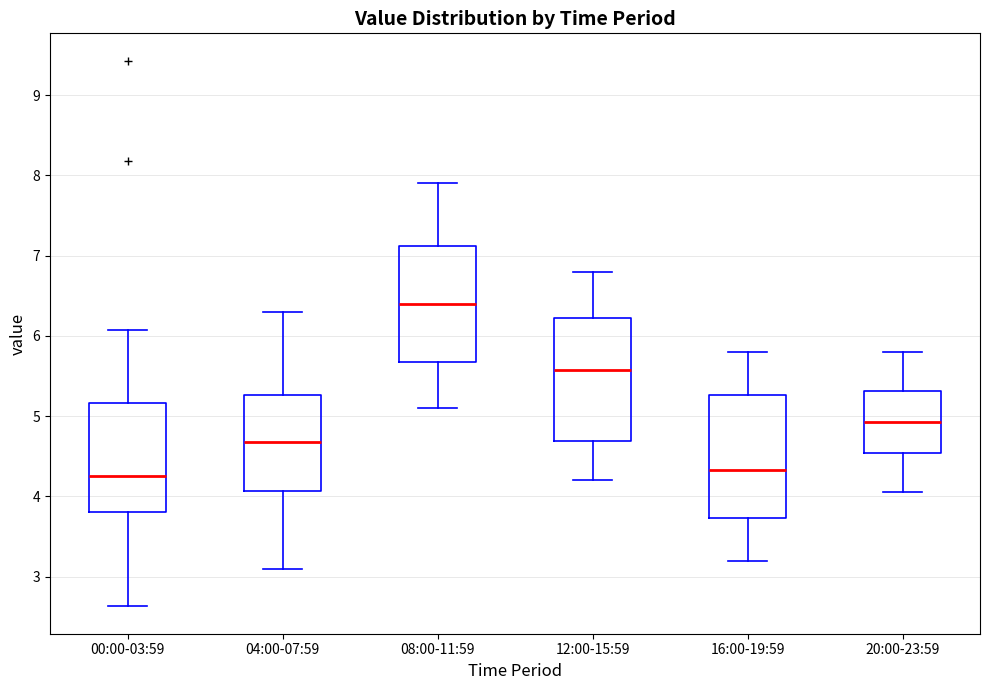

Reading left to right, transcribe this box plot: for each box, give where its median line is, the range the box spans, and where its two whiskers end, as read against the y-axis. The values are not printed on the chart, so give them approximately, as read against the axis.

00:00-03:59: median 4.3, box 3.8 to 5.2, whiskers 2.6 to 6.1
04:00-07:59: median 4.7, box 4.1 to 5.3, whiskers 3.1 to 6.3
08:00-11:59: median 6.4, box 5.7 to 7.1, whiskers 5.1 to 7.9
12:00-15:59: median 5.6, box 4.7 to 6.2, whiskers 4.2 to 6.8
16:00-19:59: median 4.3, box 3.7 to 5.3, whiskers 3.2 to 5.8
20:00-23:59: median 4.9, box 4.5 to 5.3, whiskers 4.1 to 5.8